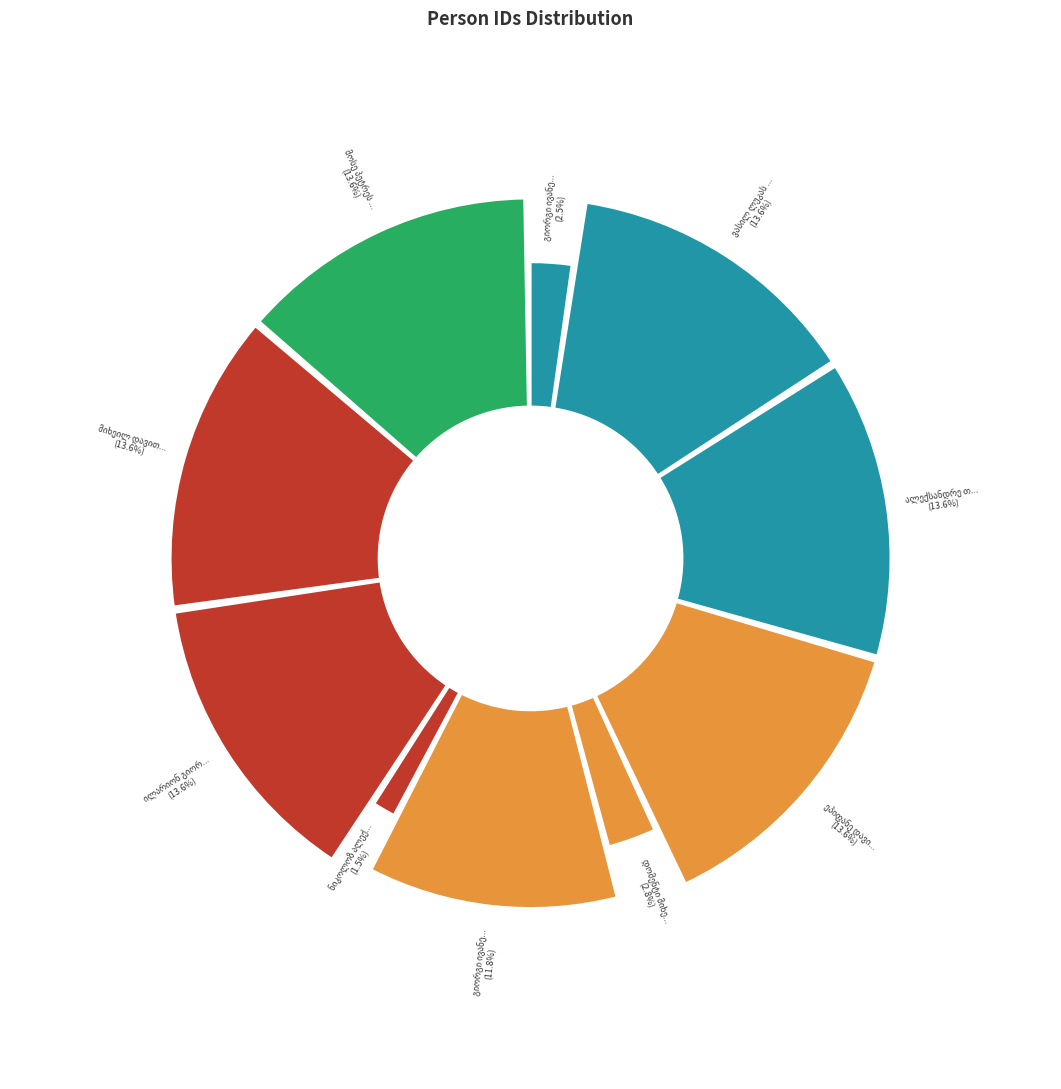

How many slices are in this pie chart?

10